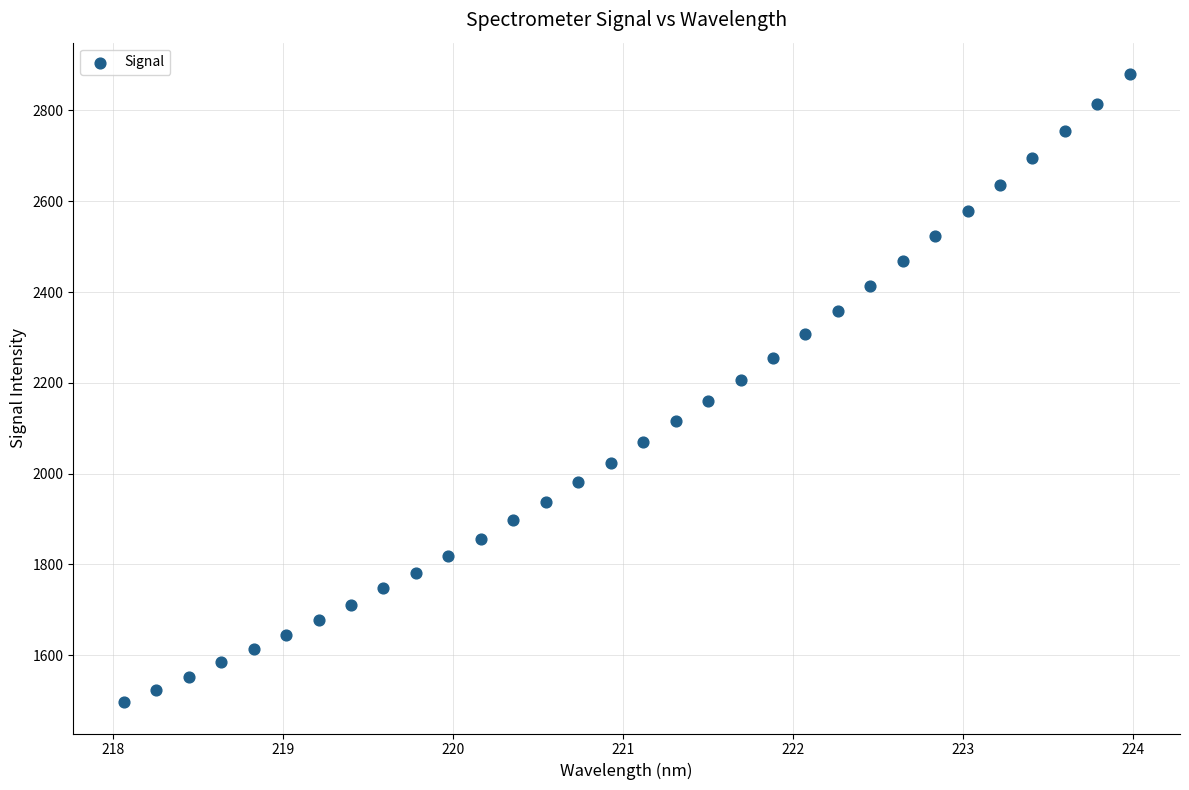

What is the range of X values (max minus min)?

5.9